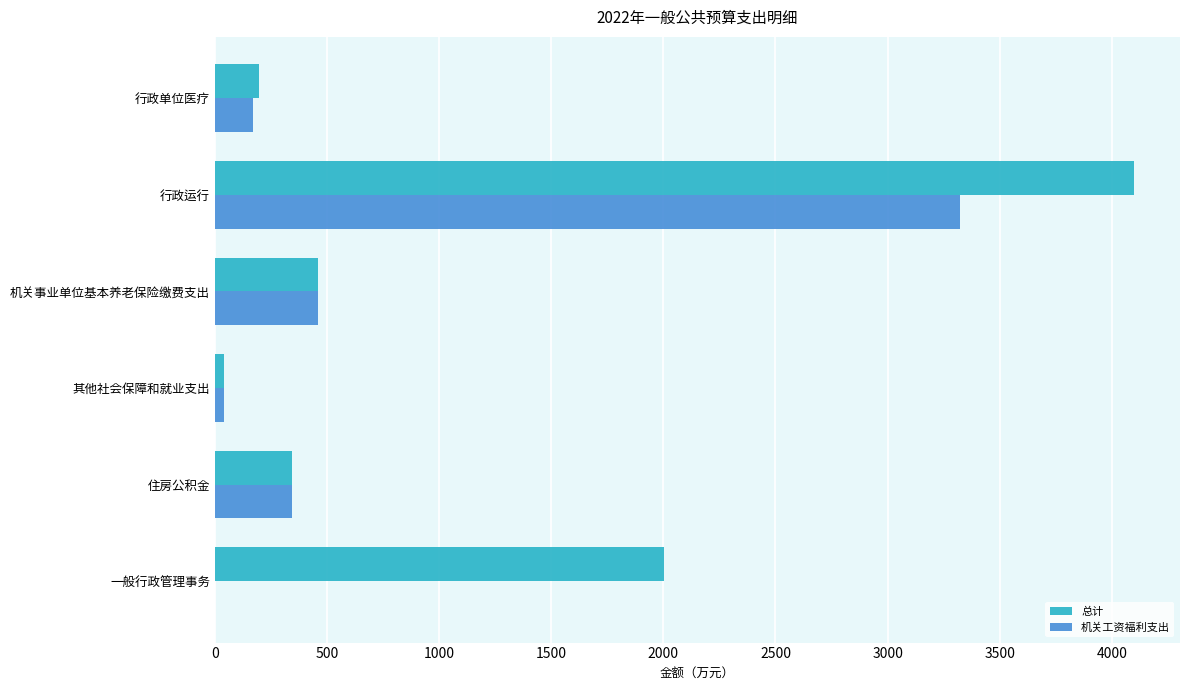

What is the total value across all series at 住房公积金?

687.5